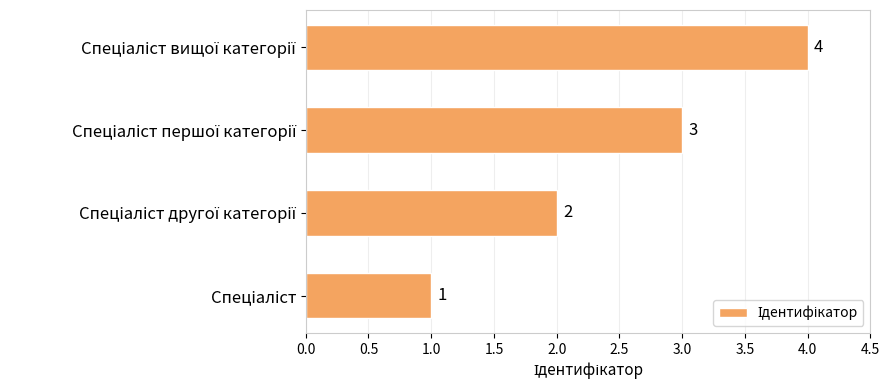

What is the difference between the maximum and minimum values?

3